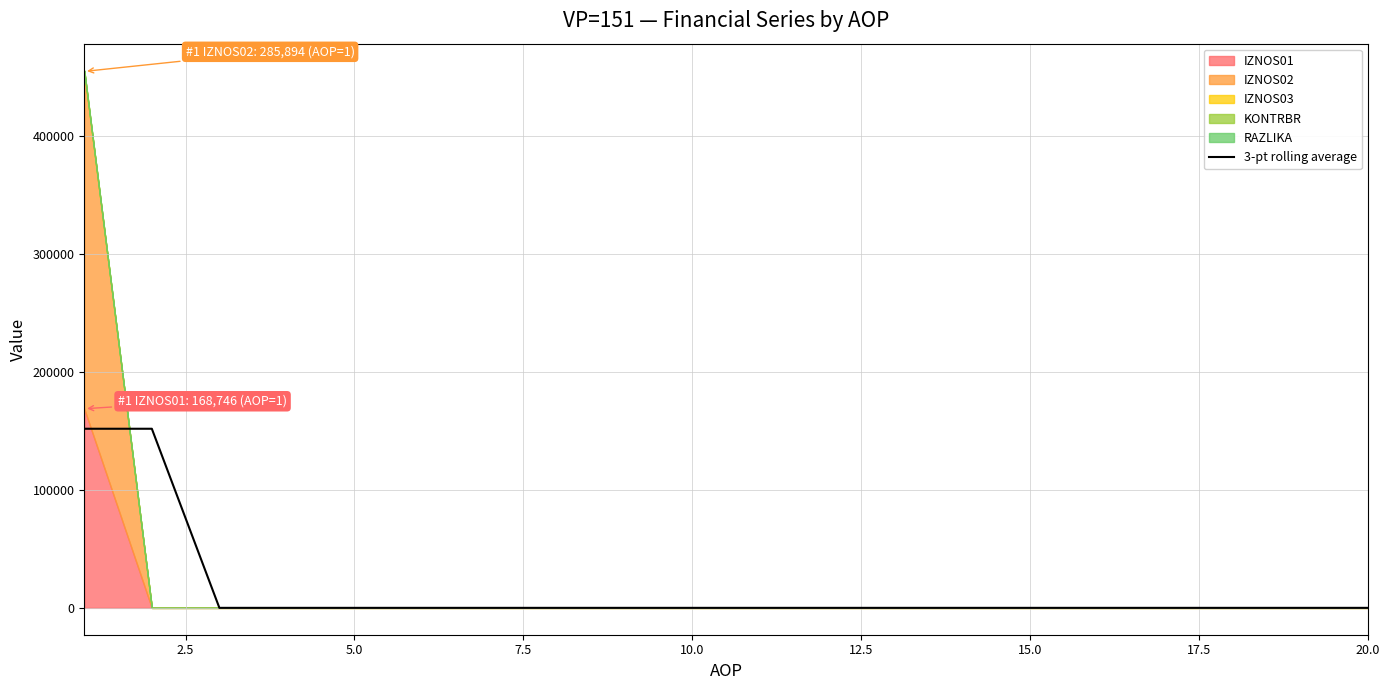

What is the sum of all values?

303587.0